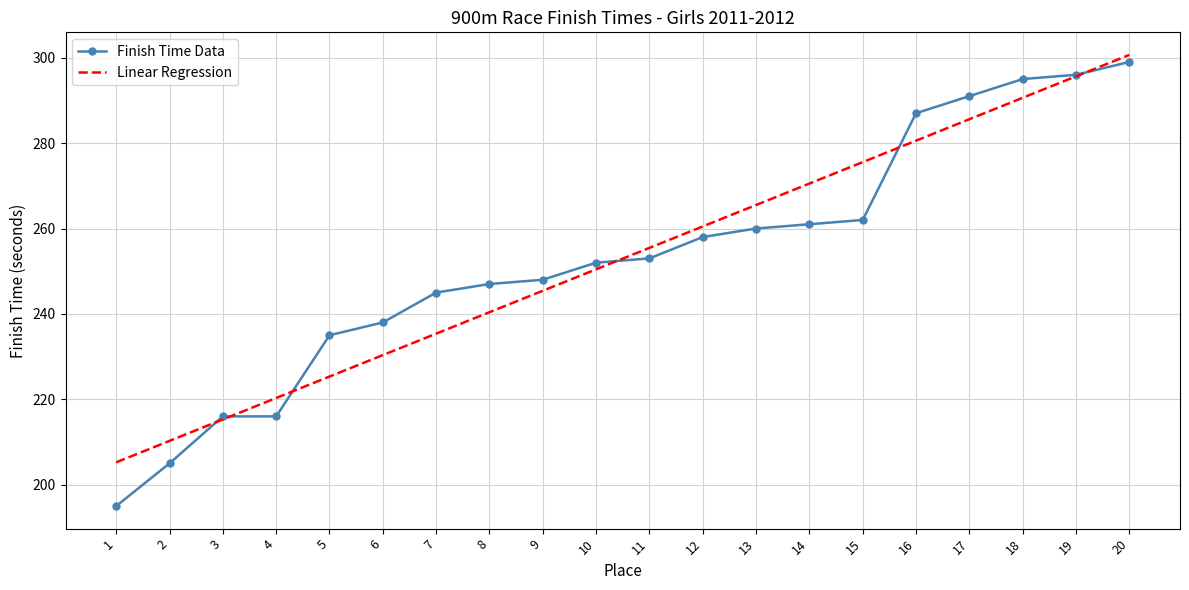

Reading left to right, what are all the values shown in this chart?

Finish Time Data: 1=195.0	2=205.0	3=216.0	4=216.0	5=235.0	6=238.0	7=245.0	8=247.0	9=248.0	10=252.0	11=253.0	12=258.0	13=260.0	14=261.0	15=262.0	16=287.0	17=291.0	18=295.0	19=296.0	20=299.0
Linear Regression: 1=205.2	2=210.3	3=215.3	4=220.3	5=225.3	6=230.4	7=235.4	8=240.4	9=245.4	10=250.4	11=255.5	12=260.5	13=265.5	14=270.5	15=275.5	16=280.6	17=285.6	18=290.6	19=295.6	20=300.7